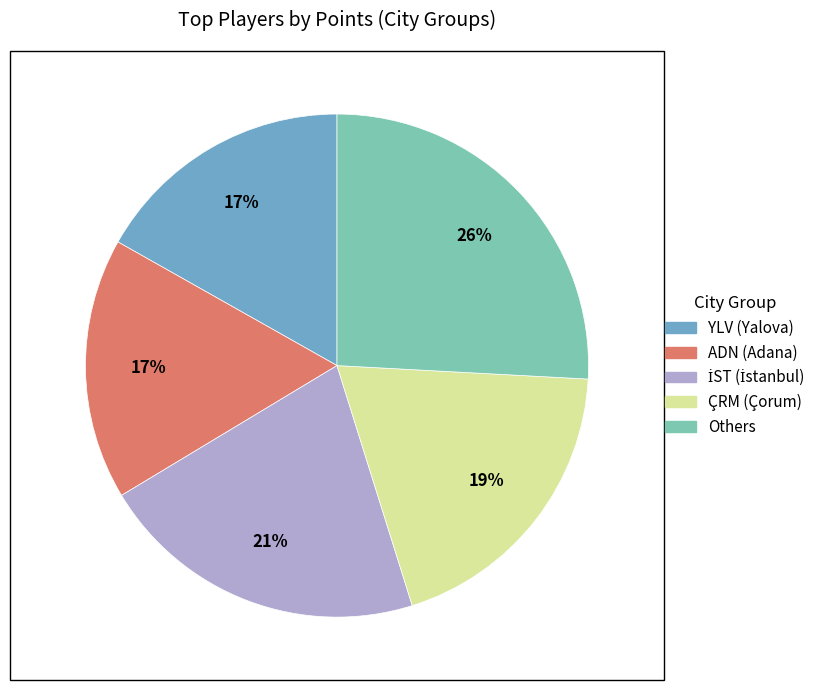

To the nearest percent, what is the difference between the largest and smallest slice percentages?

9%